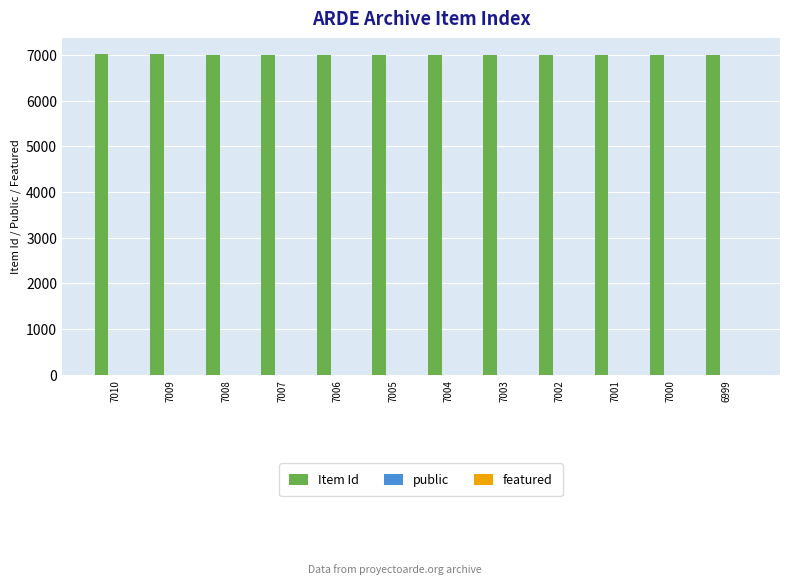

What is the sum of all Item Id values?

84054